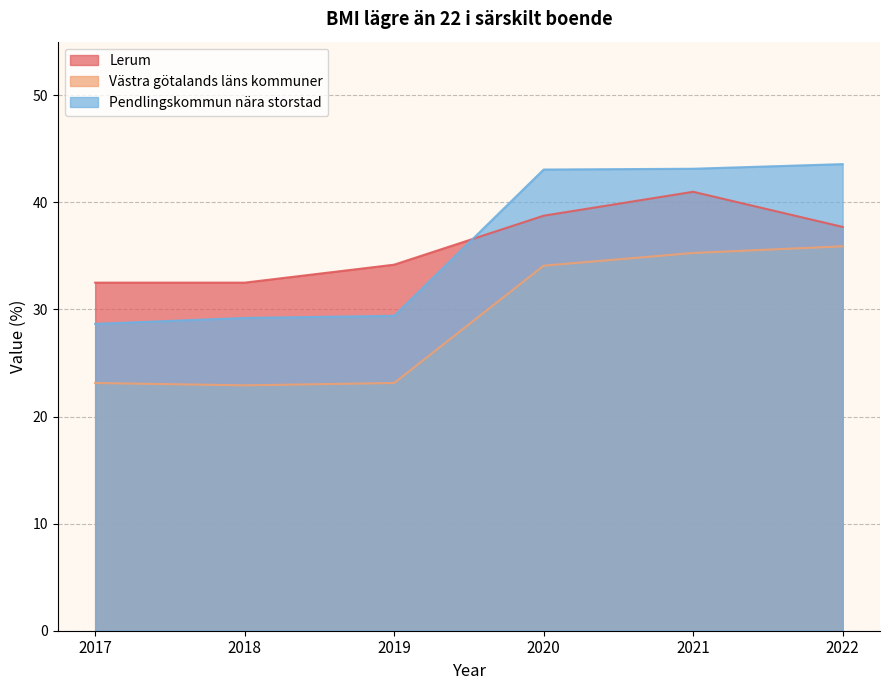

What is the sum of the Västra götalands läns kommuner values at 2019 and 2017?

46.3